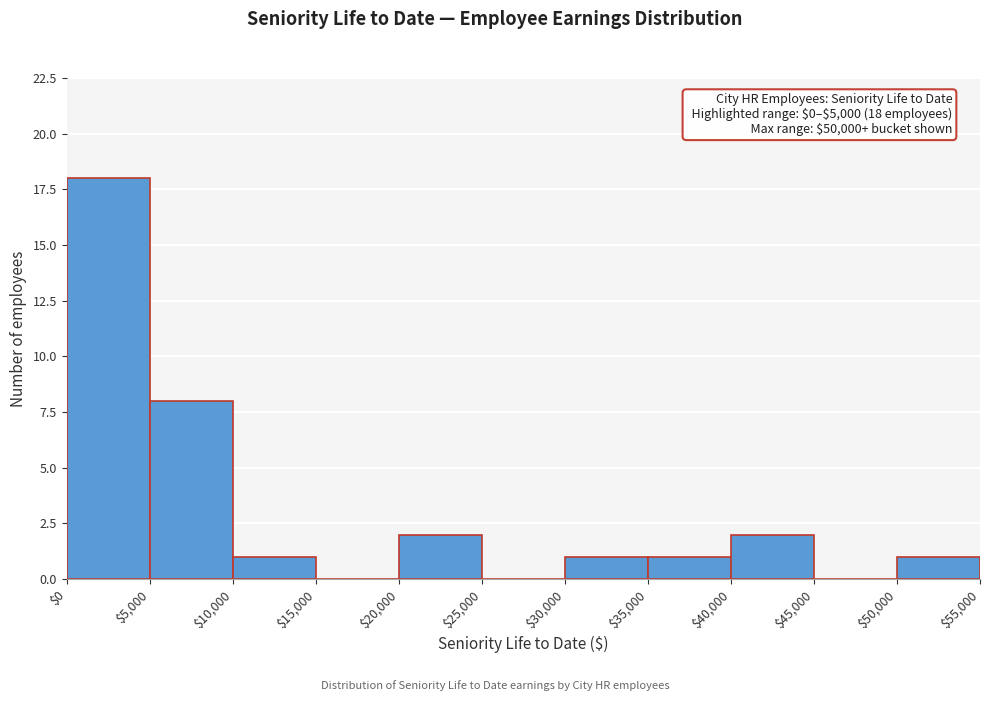

Over which range of the x-axis is the bar tallest?

$0 to $5,000